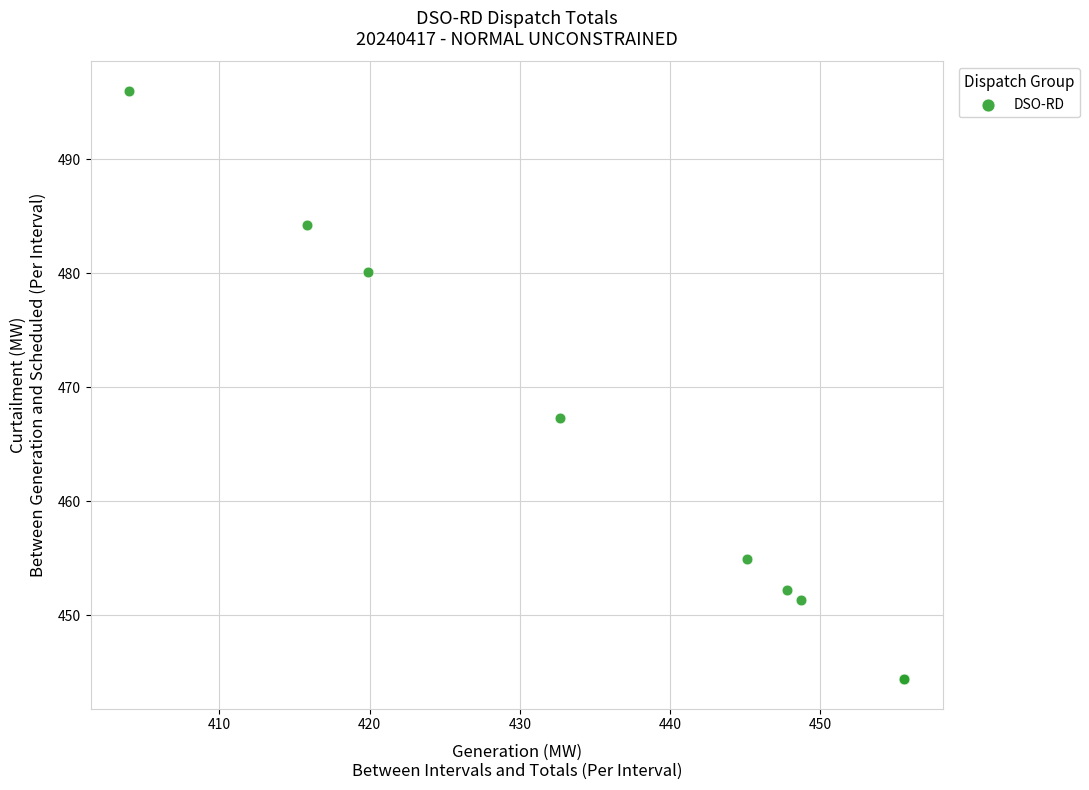

What Y value in the scatter plot is closest to 470?

467.3